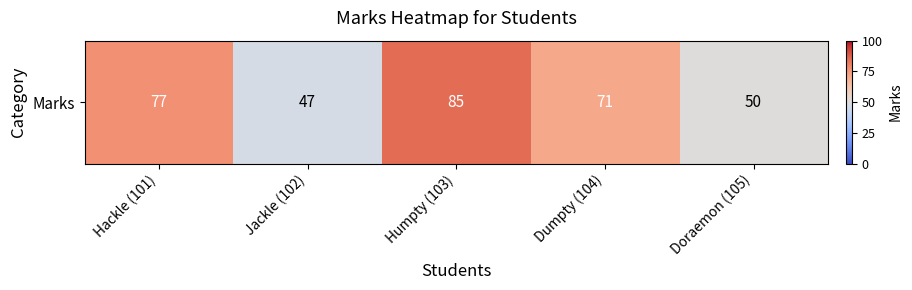

What is the average value?

66